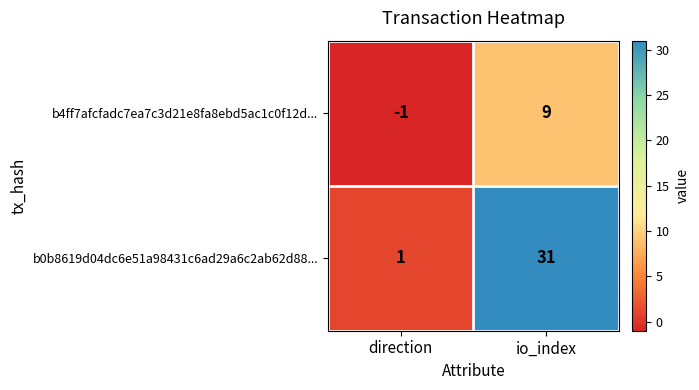

How many series are shown in this chart?

2